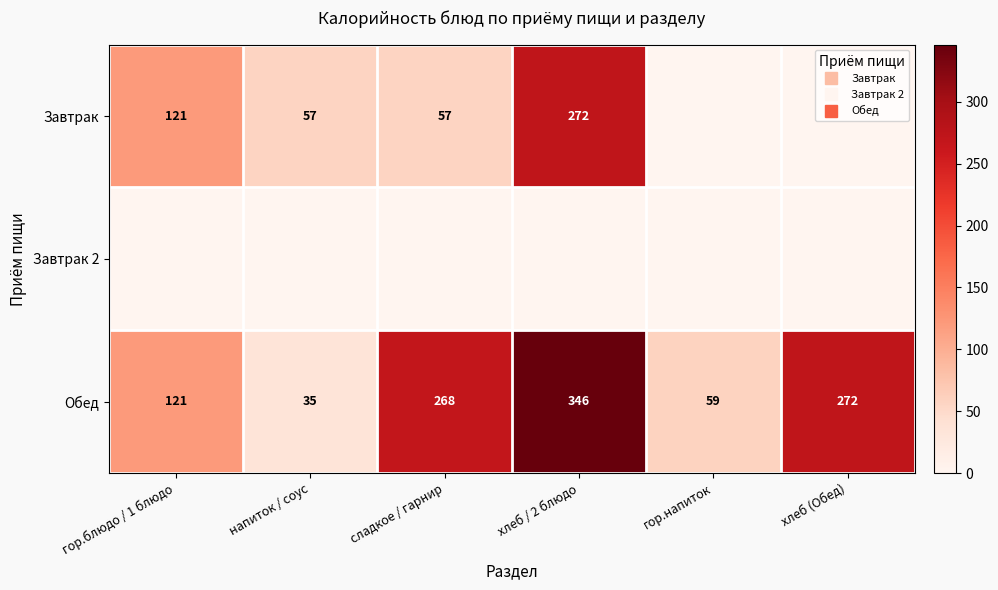

True or false: Обед has a value of 59.0 at гор.напиток.

True